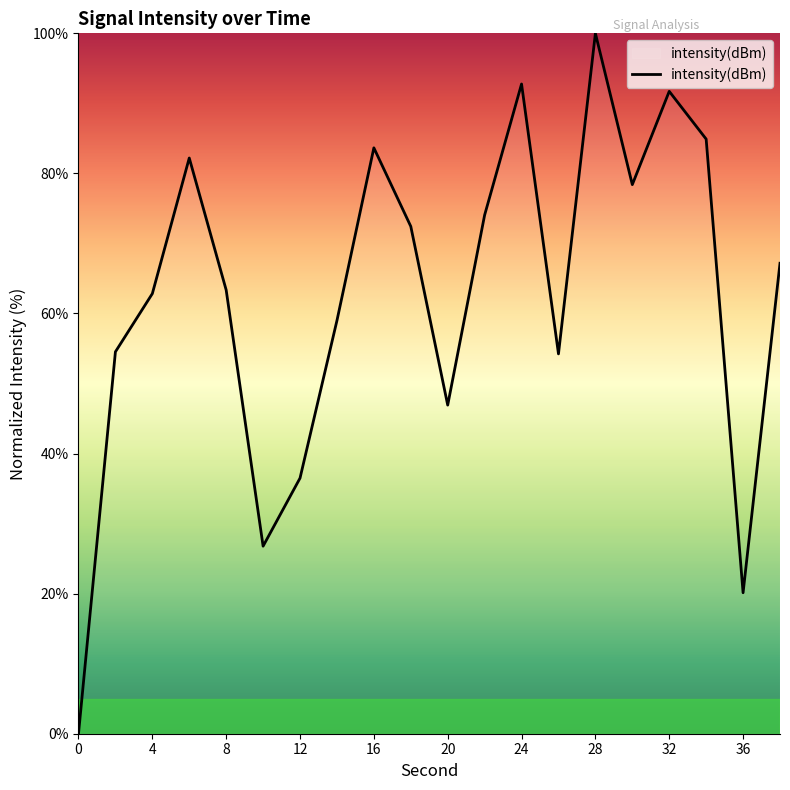

What is the difference between the maximum and minimum values?

100.0